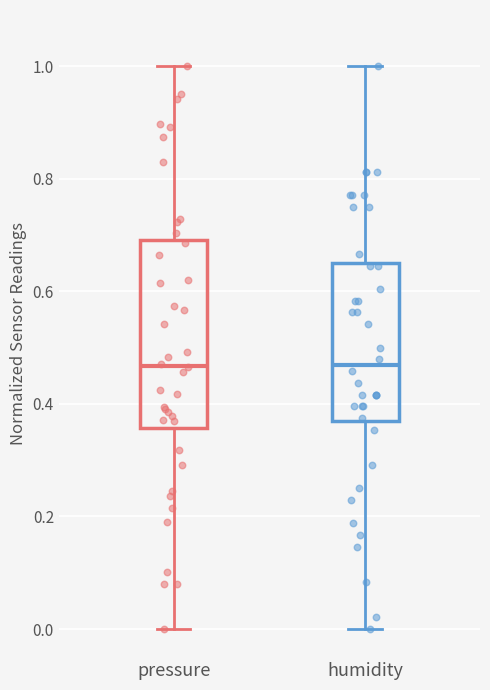

Where does the upper whisker of the box for pressure end on the y-axis? The values are not printed on the chart, so give them approximately, as read against the axis.

1.00